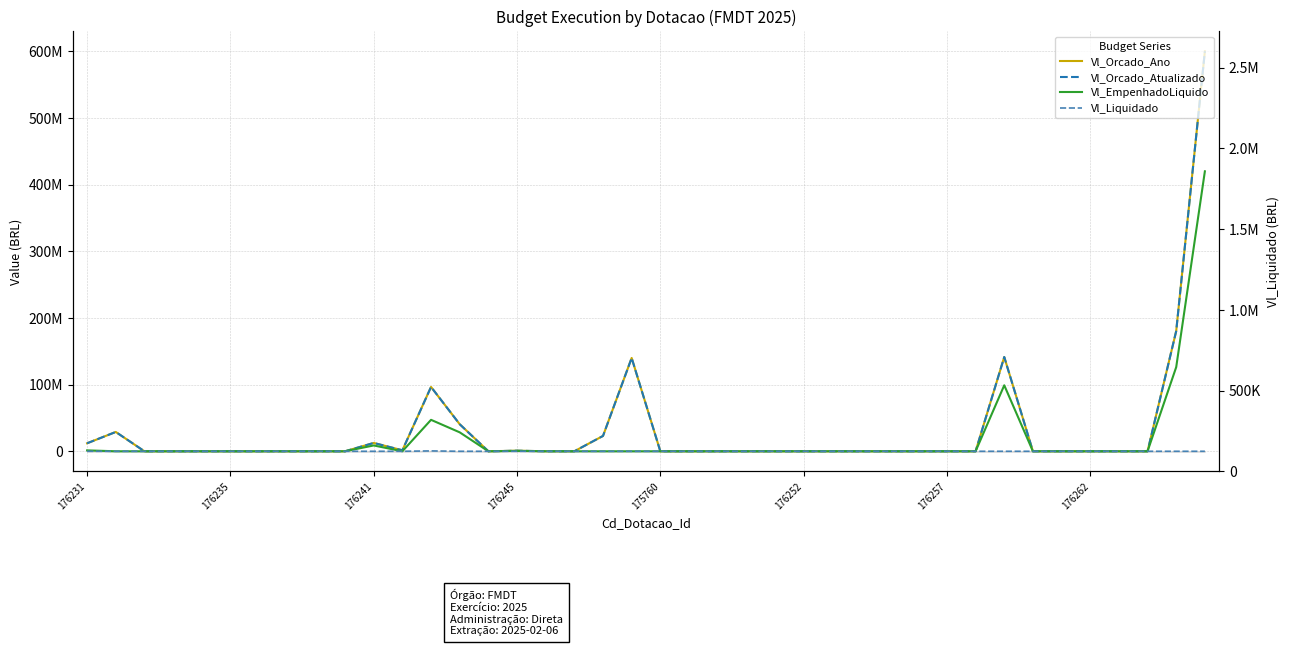

At which category does Vl_Liquidado reach its first local peak?

12